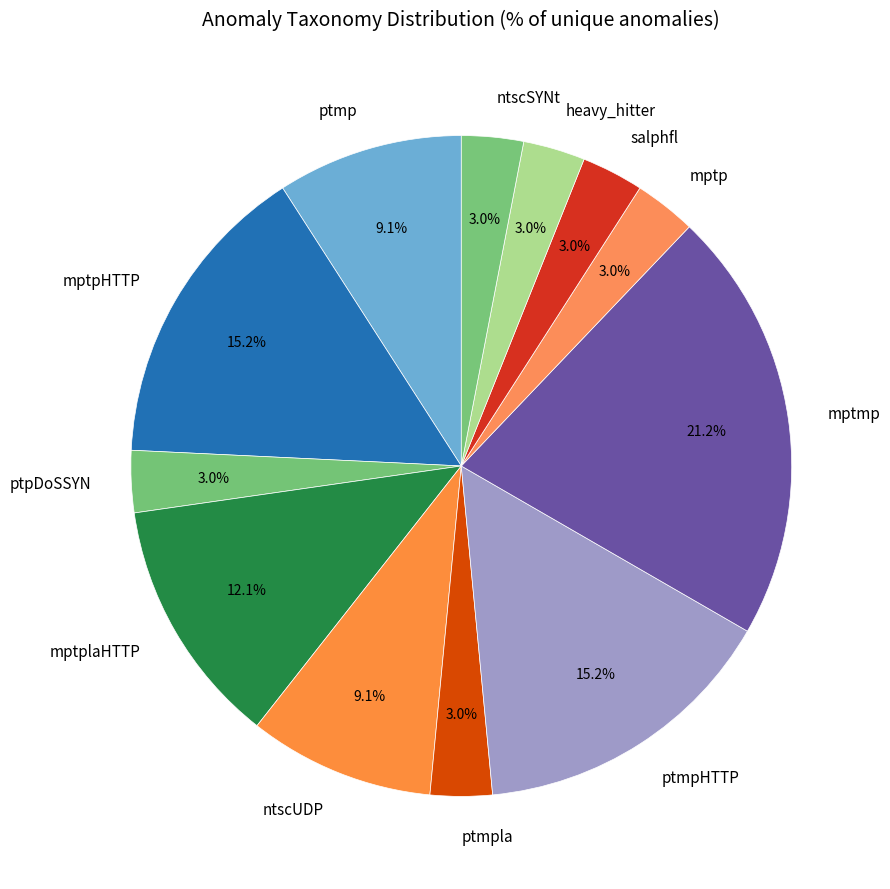

How many slices are in this pie chart?

12